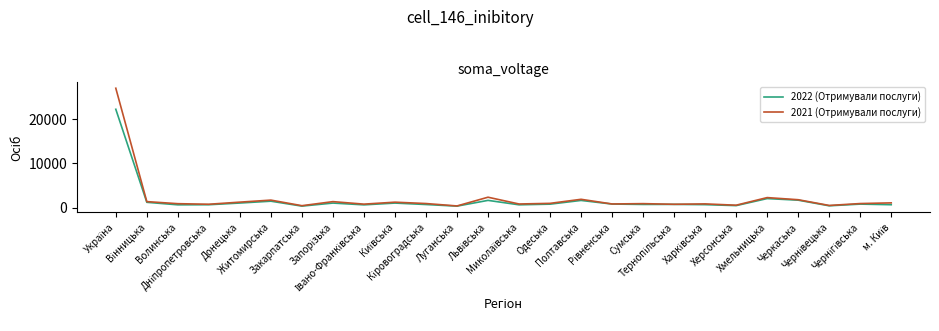

Count the number of categories in the chart.

26